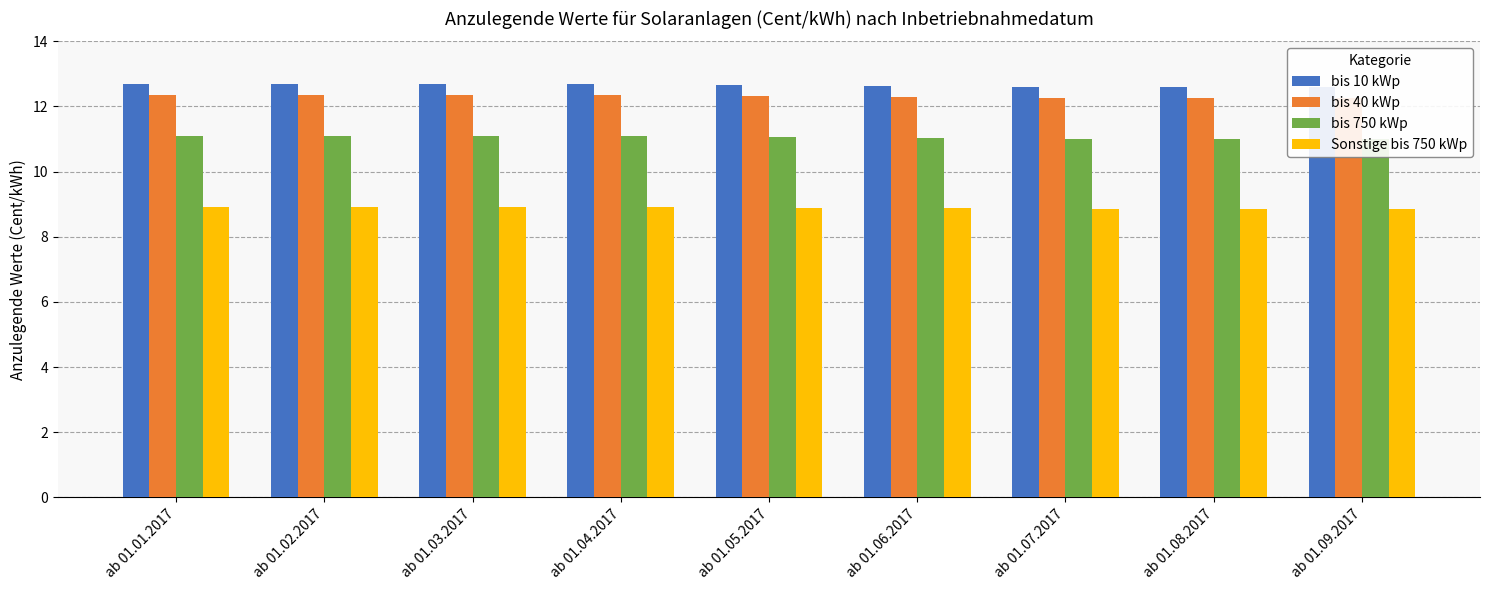

What is the difference between the highest and lowest values at ab 01.07.2017?

3.8